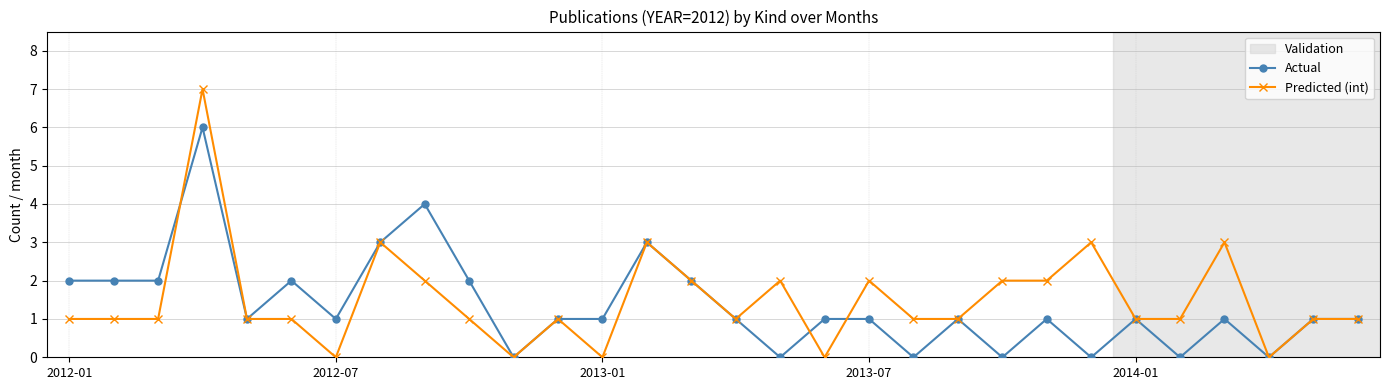

What is the maximum value for Predicted (int)?

7